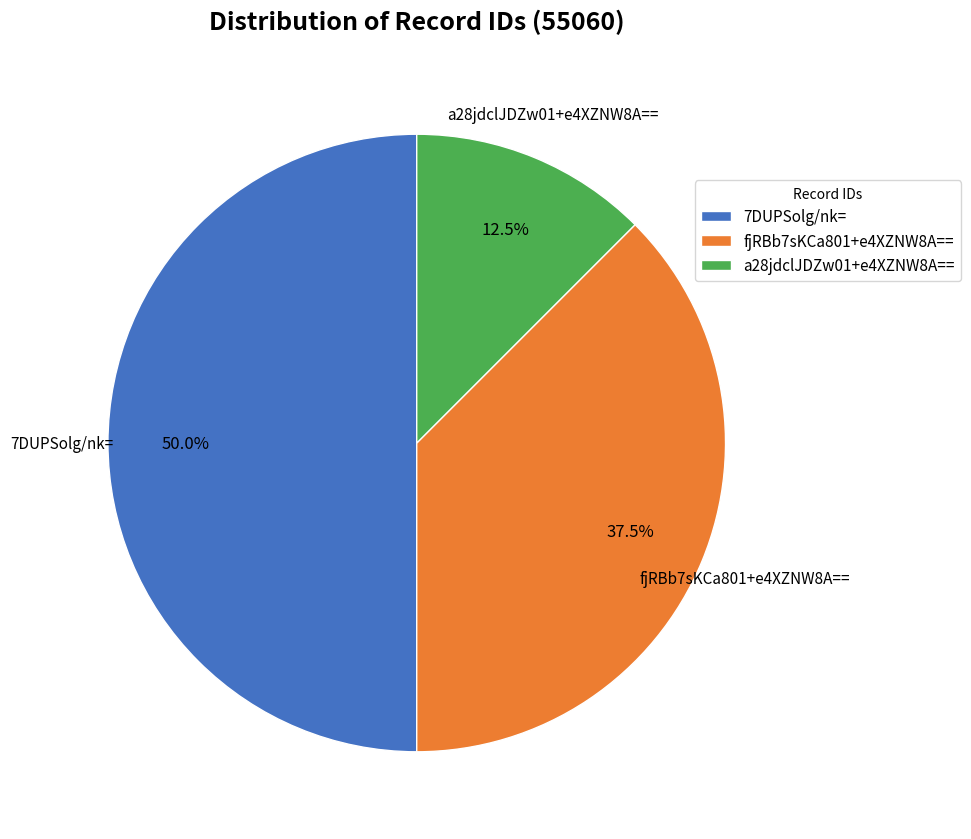

Which slice is the largest?

7DUPSolg/nk=